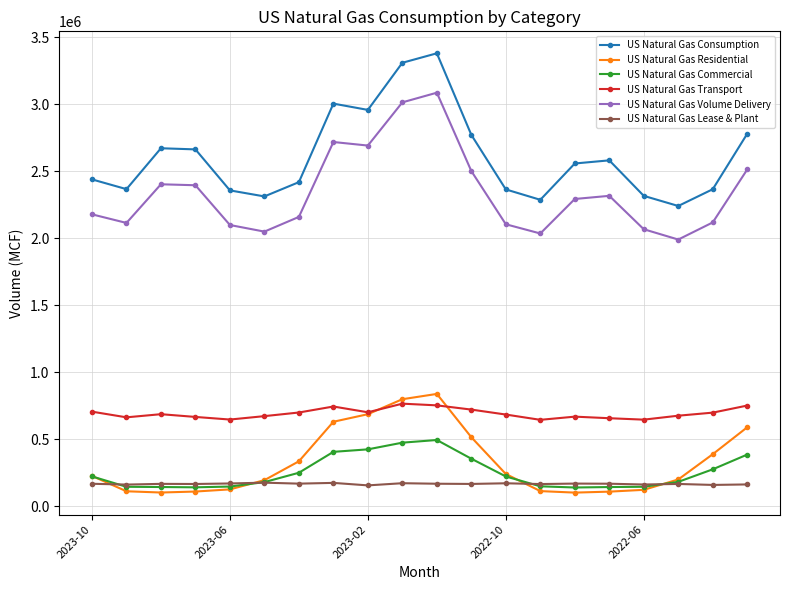

Does the chart display data point markers on the line(s)?

Yes